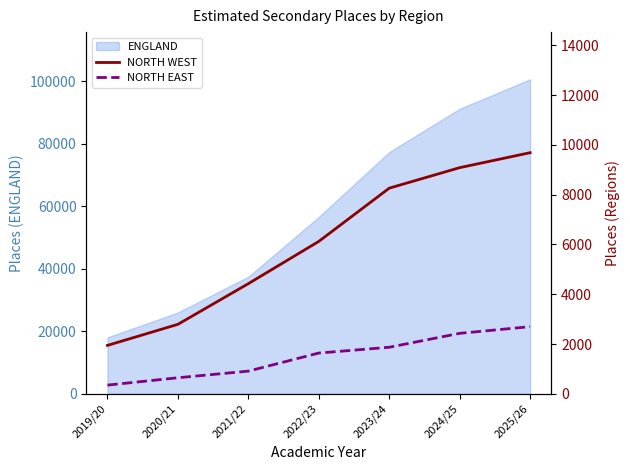

True or false: NORTH EAST has more than 2 points higher than both neighbors.

False